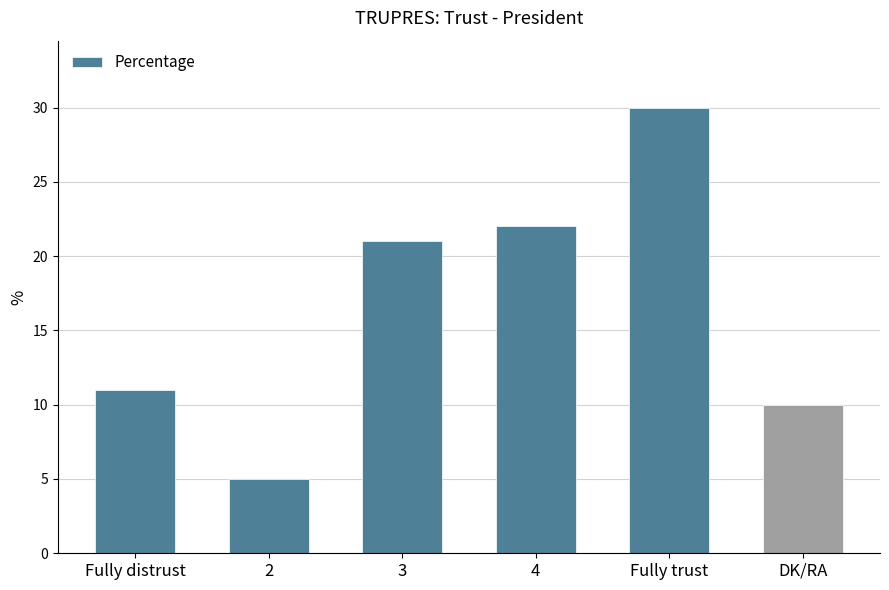

Which has a higher value, 4 or Fully trust?

Fully trust